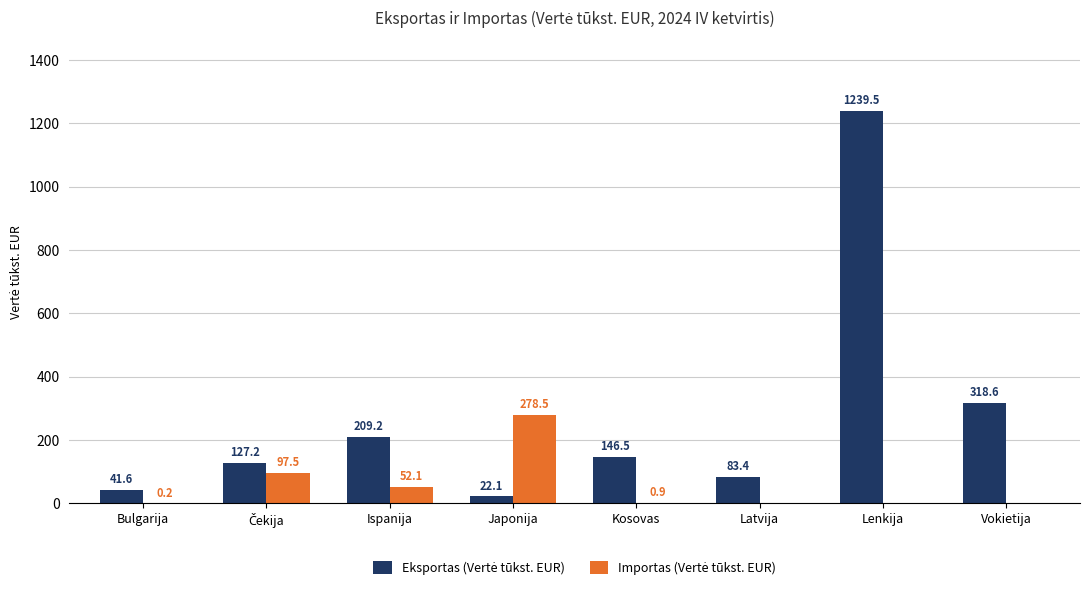

What is the maximum value shown in the chart?

1239.5